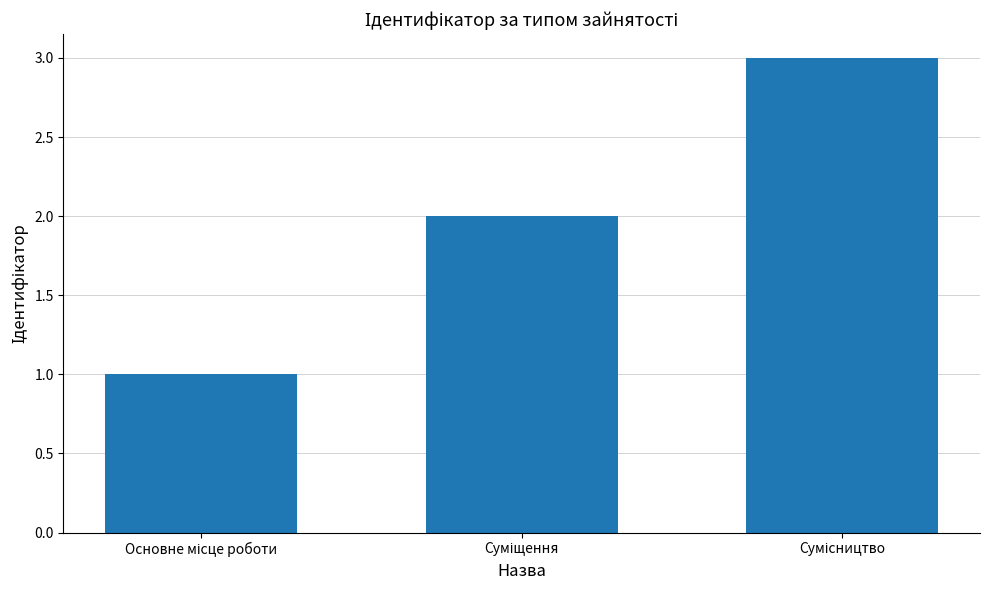

Reading right to left, extract all data points from this chart.

3	2	1